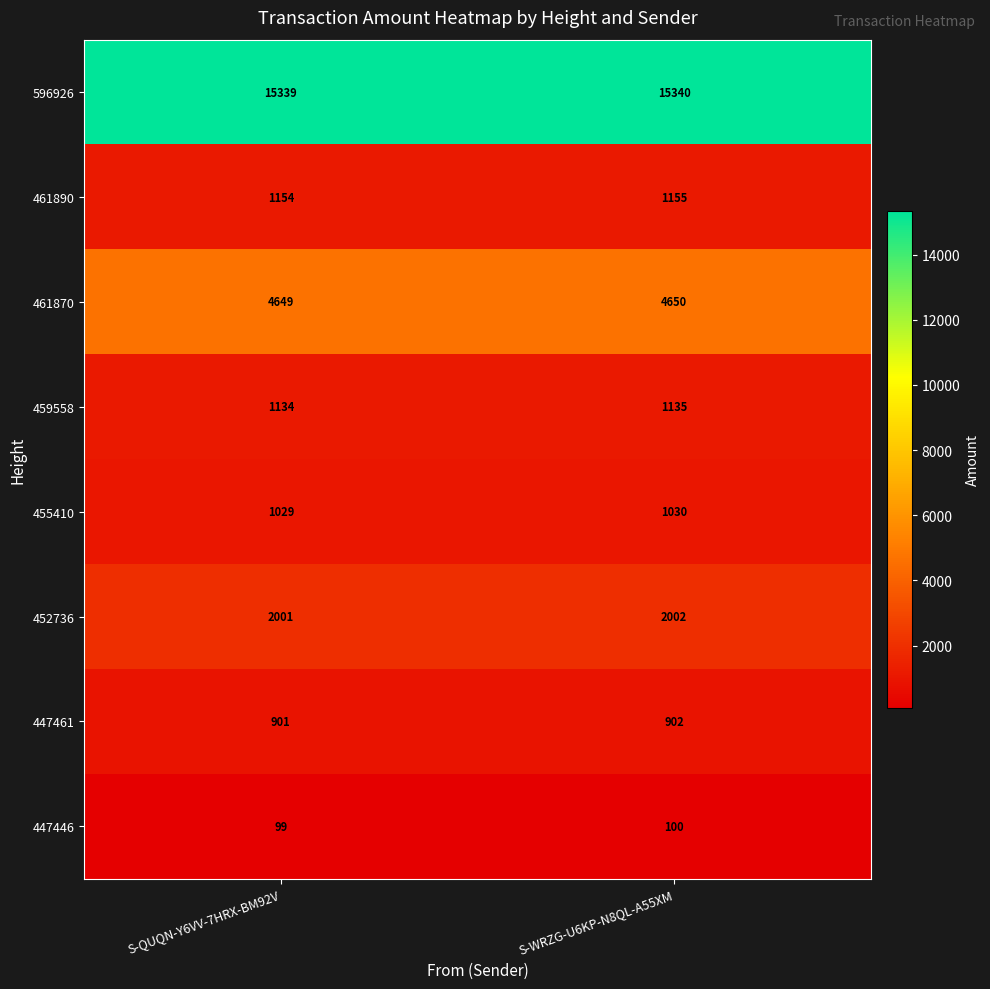

What is the sum of the 452736 values at S-QUQN-Y6VV-7HRX-BM92V and S-WRZG-U6KP-N8QL-A55XM?

4003